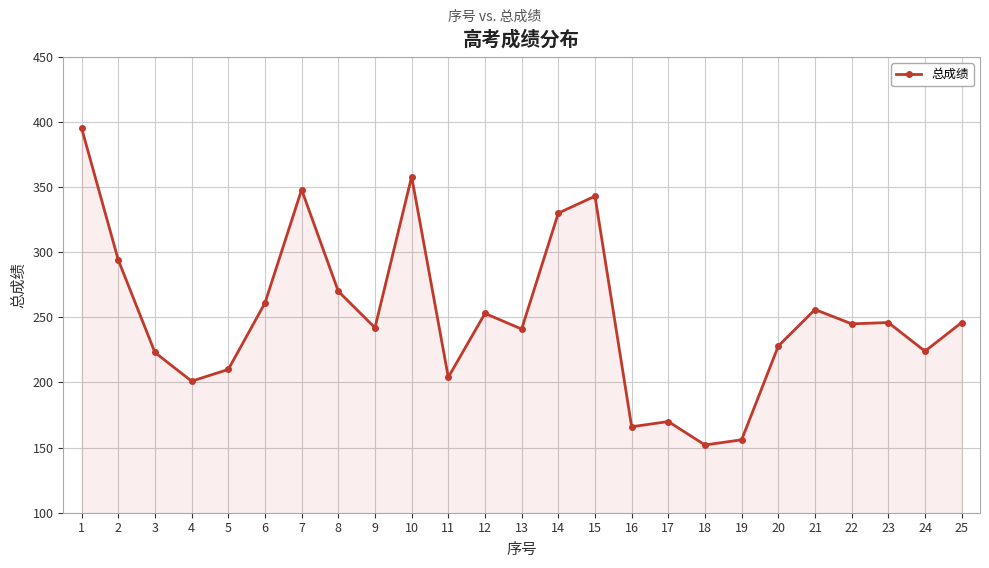

At which category does the data reach its first local valley?

4